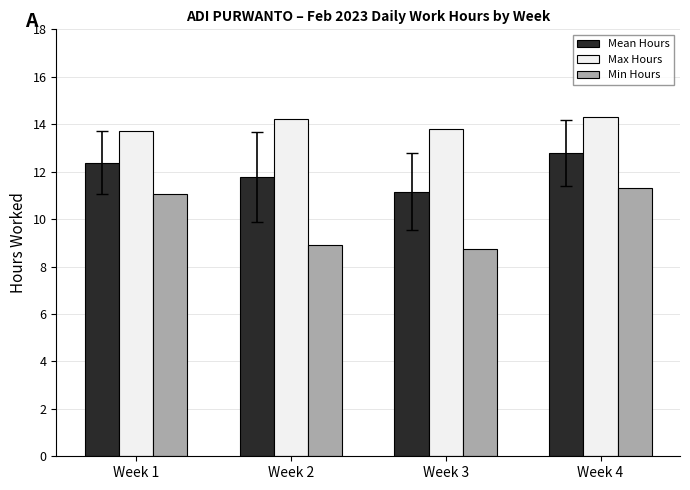

Is it true that Min Hours equals 11.0 at Week 1?

True